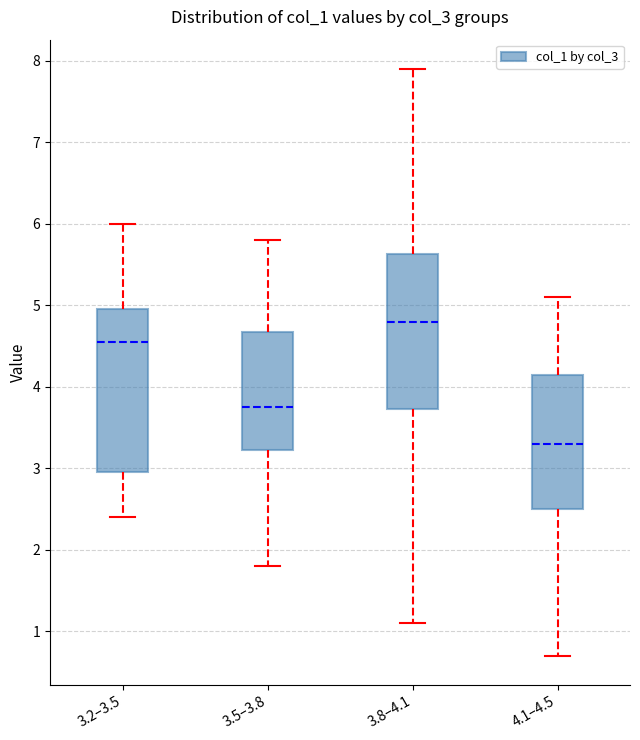

Where does the median line of the box for 3.5–3.8 sit on the y-axis? The values are not printed on the chart, so give them approximately, as read against the axis.

3.8